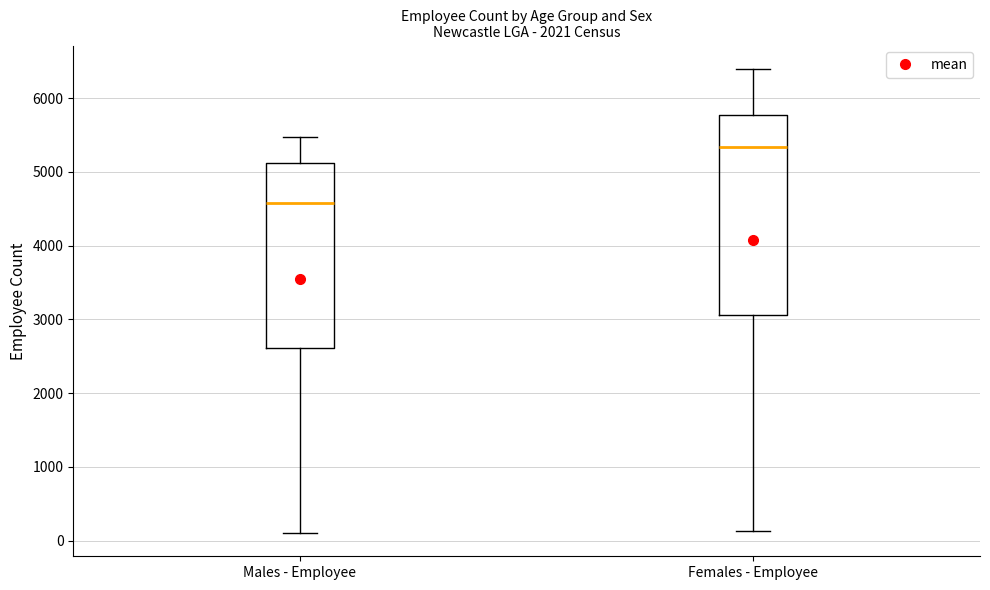

Reading left to right, transcribe this box plot: for each box, give where its median line is, the range the box spans, and where its two whiskers end, as read against the y-axis. The values are not printed on the chart, so give them approximately, as read against the axis.

Males - Employee: median 4600, box 2600 to 5100, whiskers 100 to 5500
Females - Employee: median 5300, box 3100 to 5800, whiskers 100 to 6400